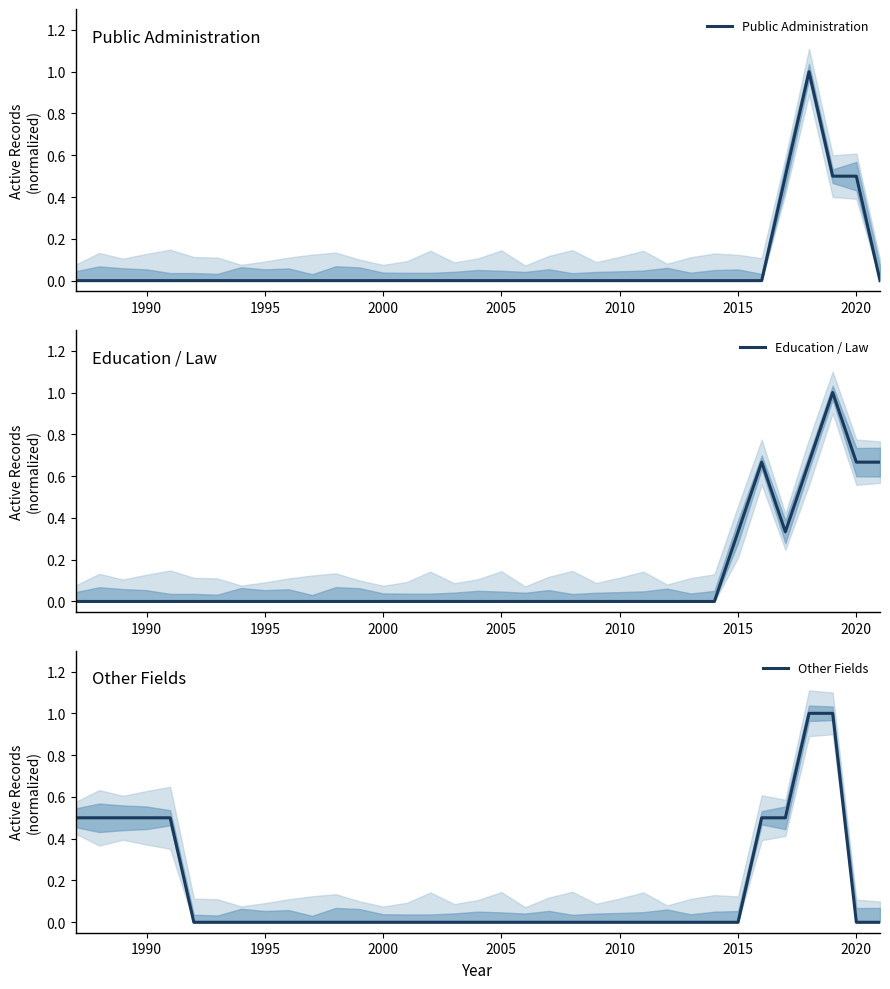

Is it true that Public Administration equals 0.7 at 1995?

False